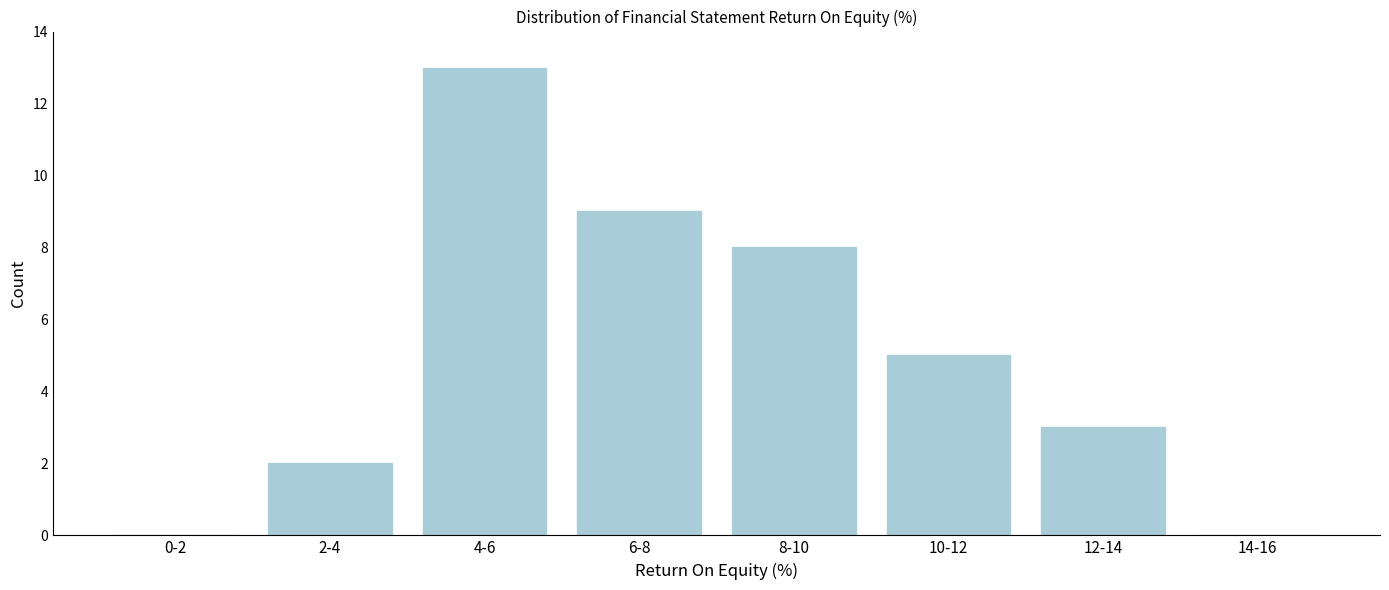

Reading left to right, extract all data points from this chart.

0-2=0	2-4=2	4-6=13	6-8=9	8-10=8	10-12=5	12-14=3	14-16=0